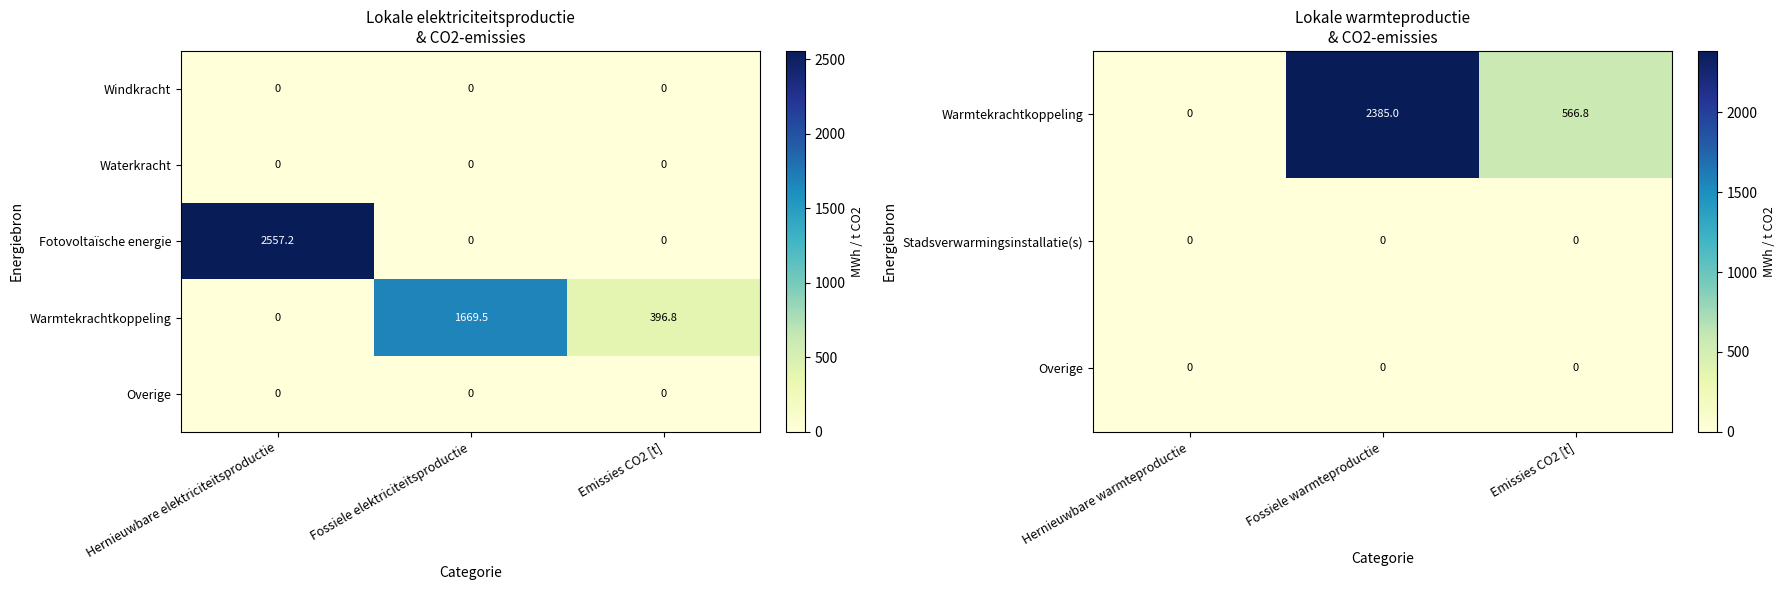

What is the difference between the highest and lowest values at Emissies CO2 [t]?

566.8